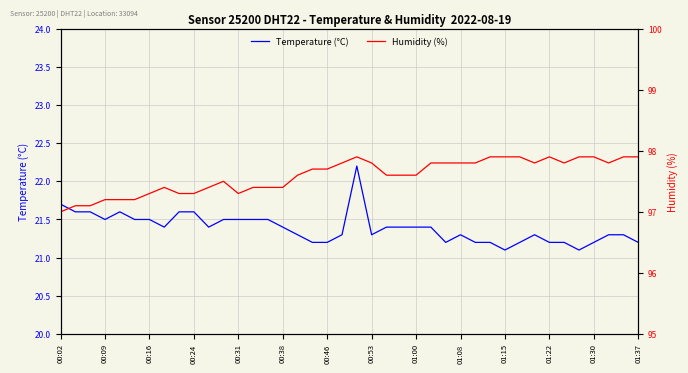

What is the minimum value for Temperature (°C)?

21.1